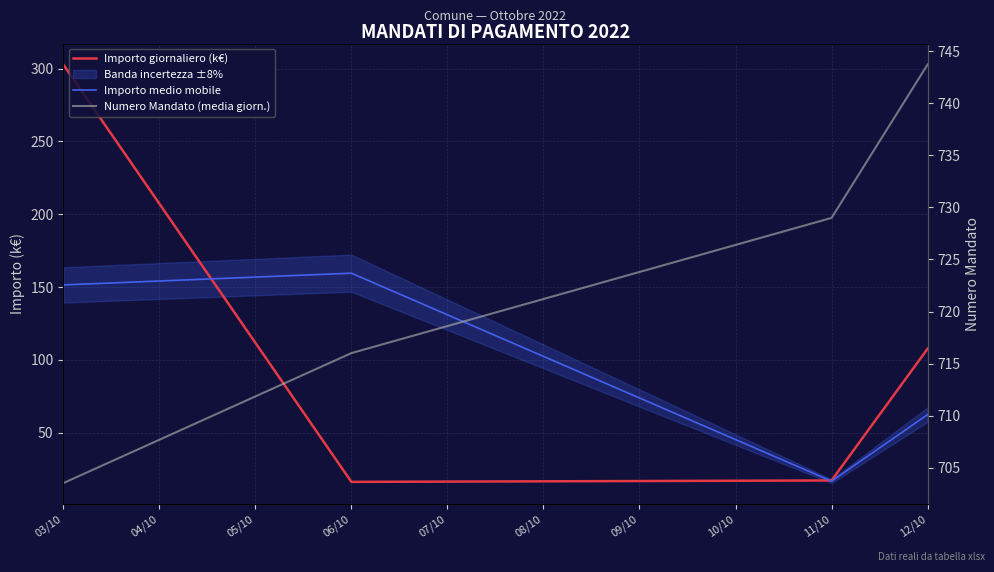

What is the difference between the maximum and minimum values in the Numero Mandato (media giorn.) series?

40.2